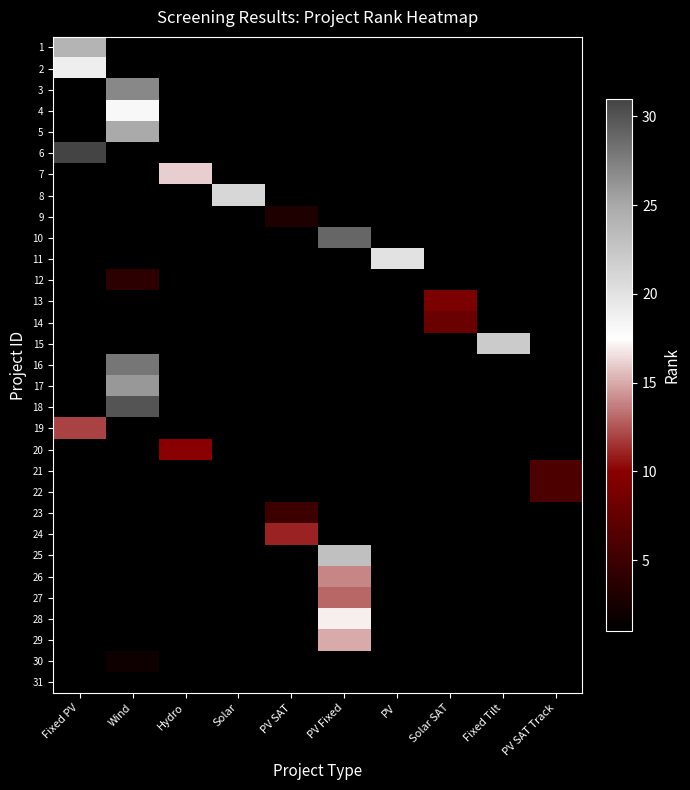

At PV, list the series in order from smallest to largest.

1, 2, 3, 4, 5, 6, 7, 8, 9, 10, 11, 12, 13, 14, 15, 16, 17, 18, 19, 20, 21, 22, 23, 24, 25, 26, 27, 28, 29, 30, 31